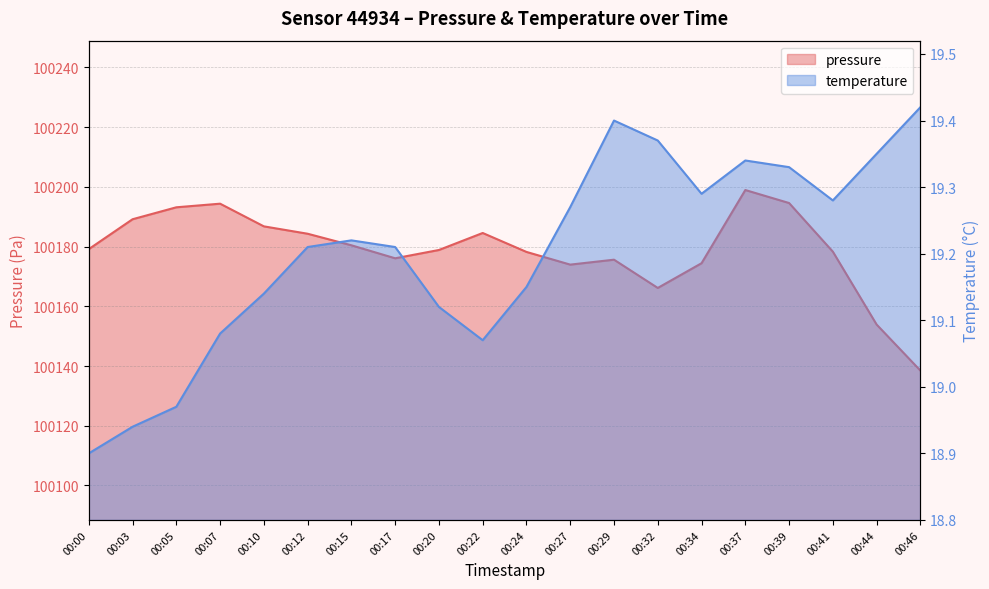

What is the value of the pressure point at the 18th from the left?

100178.3